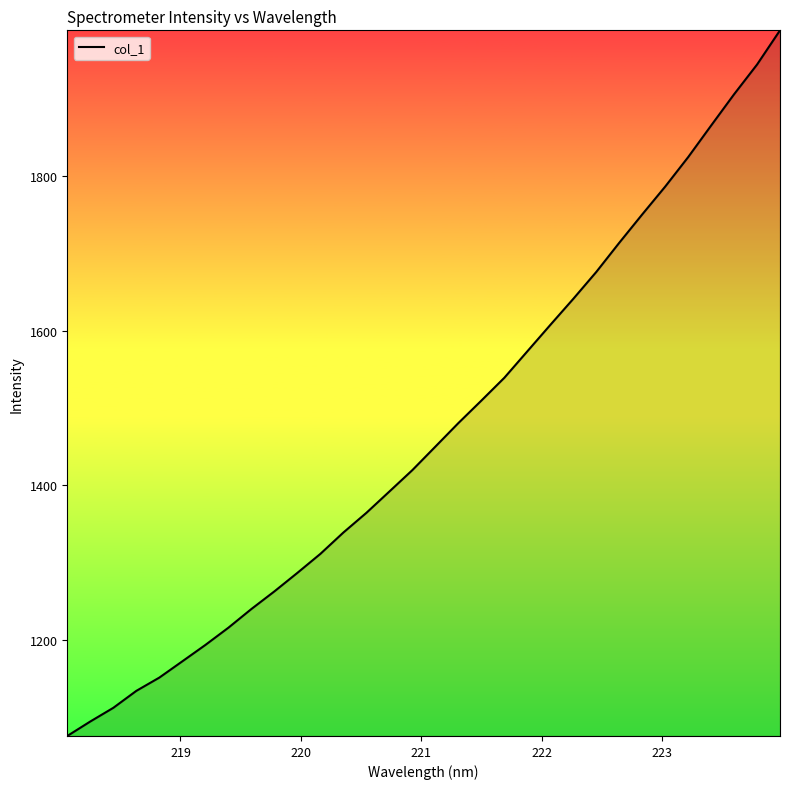

What is the maximum value shown in the chart?

1987.5